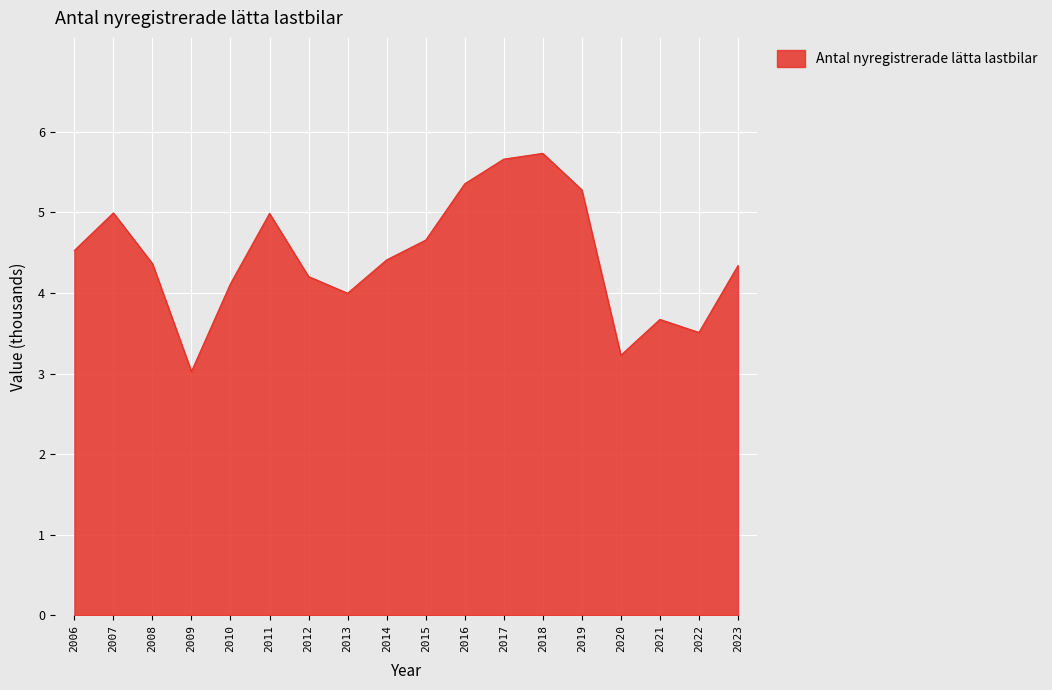

Read the value at 2008.

4.4